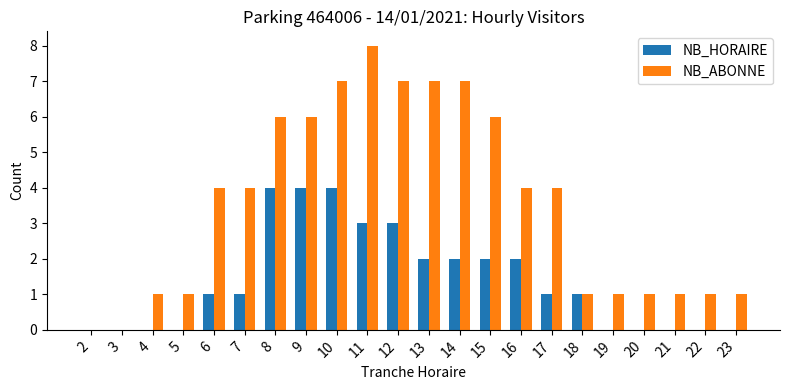

What is the approximate value of NB_HORAIRE at 12?

3